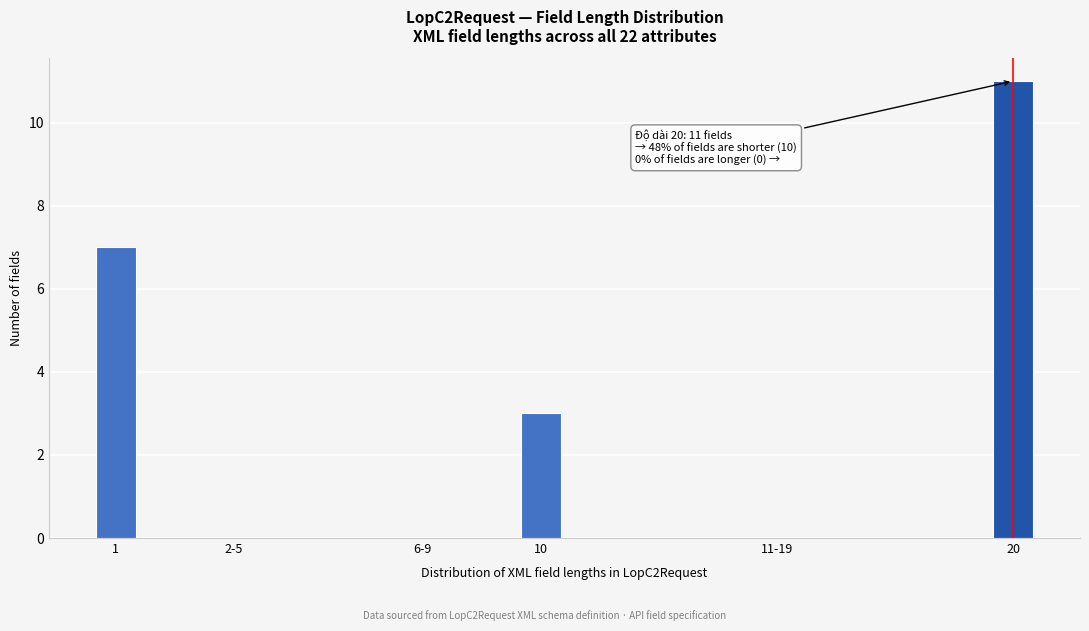

Reading right to left, transcribe all the data shown in this chart.

20=11	11-19=0	10=3	6-9=0	2-5=0	1=7